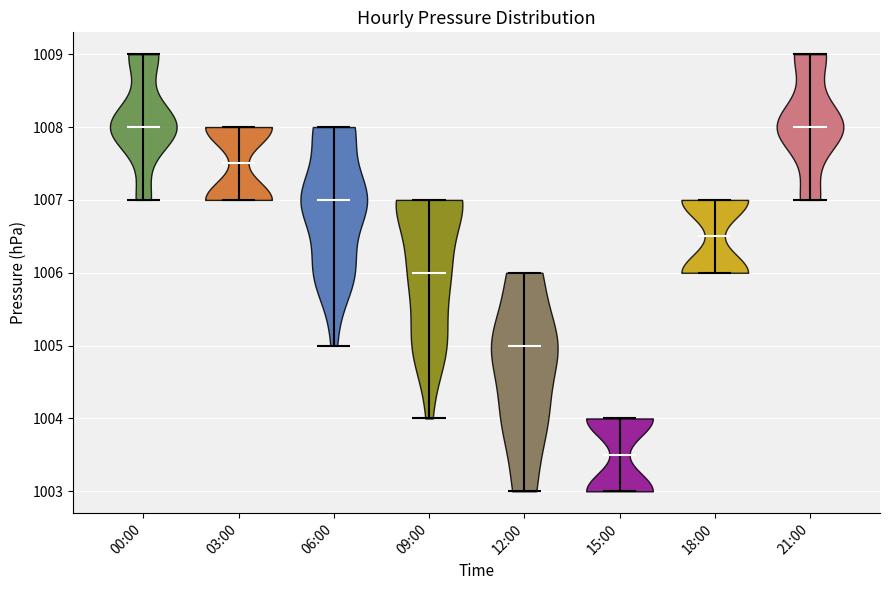

Reading left to right, read every violin against the y-axis: where its median line is, and the lowest and highest points it reaches. The values are not printed on the chart, so give them approximately, as read against the axis.

00:00: median line 1008.0, lowest point 1007.0, highest point 1009.0
03:00: median line 1007.5, lowest point 1007.0, highest point 1008.0
06:00: median line 1007.0, lowest point 1005.0, highest point 1008.0
09:00: median line 1006.0, lowest point 1004.0, highest point 1007.0
12:00: median line 1005.0, lowest point 1003.0, highest point 1006.0
15:00: median line 1003.5, lowest point 1003.0, highest point 1004.0
18:00: median line 1006.5, lowest point 1006.0, highest point 1007.0
21:00: median line 1008.0, lowest point 1007.0, highest point 1009.0